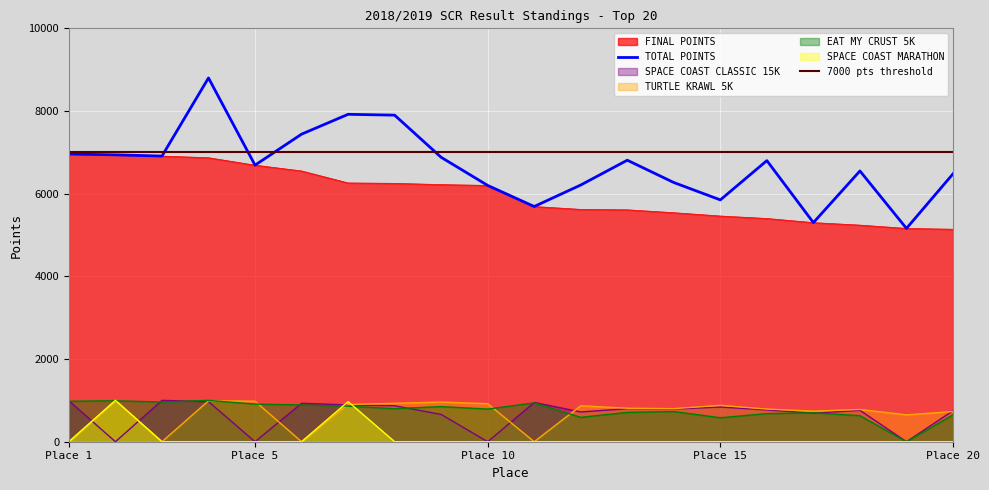

Reading left to right, transcribe all the data shown in this chart.

FINAL POINTS: 6960	6940	6910	6870	6690	6550	6260	6250	6220	6200	5690	5620	5610	5540	5460	5400	5300	5240	5160	5140
TOTAL POINTS: 6960	6940	6910	8800	6690	7440	7920	7900	6880	6200	5690	6210	6810	6270	5850	6800	5300	6550	5160	6480
SPACE COAST CLASSIC 15K: 990	0	1000	970	0	930	890	870	660	0	950	720	800	790	840	770	690	760	0	750
TURTLE KRAWL 5K: 0	1000	0	990	980	0	900	930	960	920	0	870	810	800	880	790	740	780	650	730
EAT MY CRUST 5K: 980	990	960	1000	910	890	860	800	850	790	940	590	710	730	580	680	700	630	0	650
SPACE COAST MARATHON: 0	1000	0	0	0	0	970	0	0	0	0	0	0	0	0	0	0	0	0	0